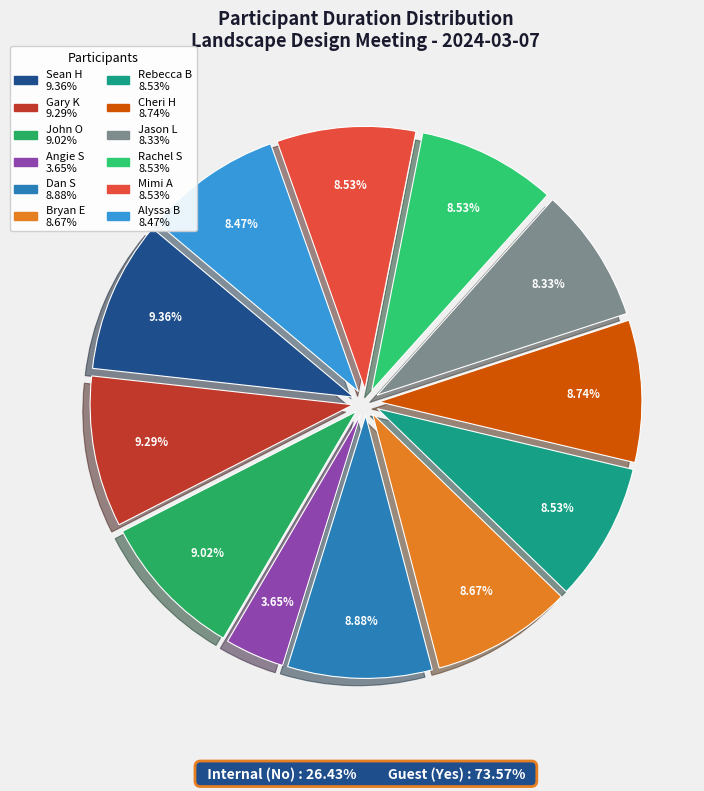

Which slice is the smallest?

Angie S